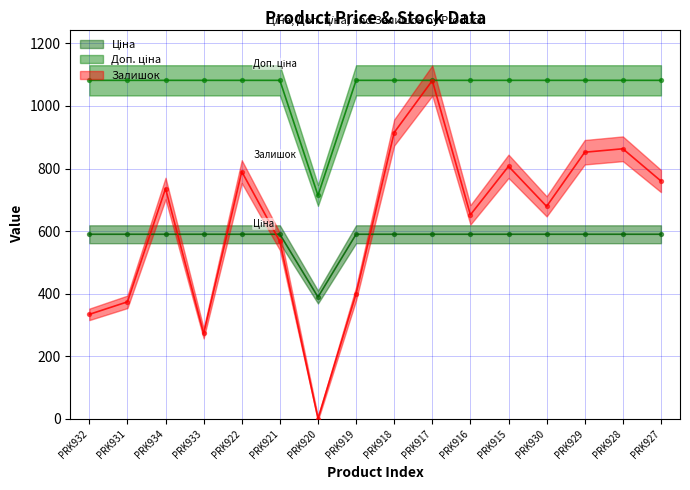

What is the total value across all series at PRK916?

2323.6